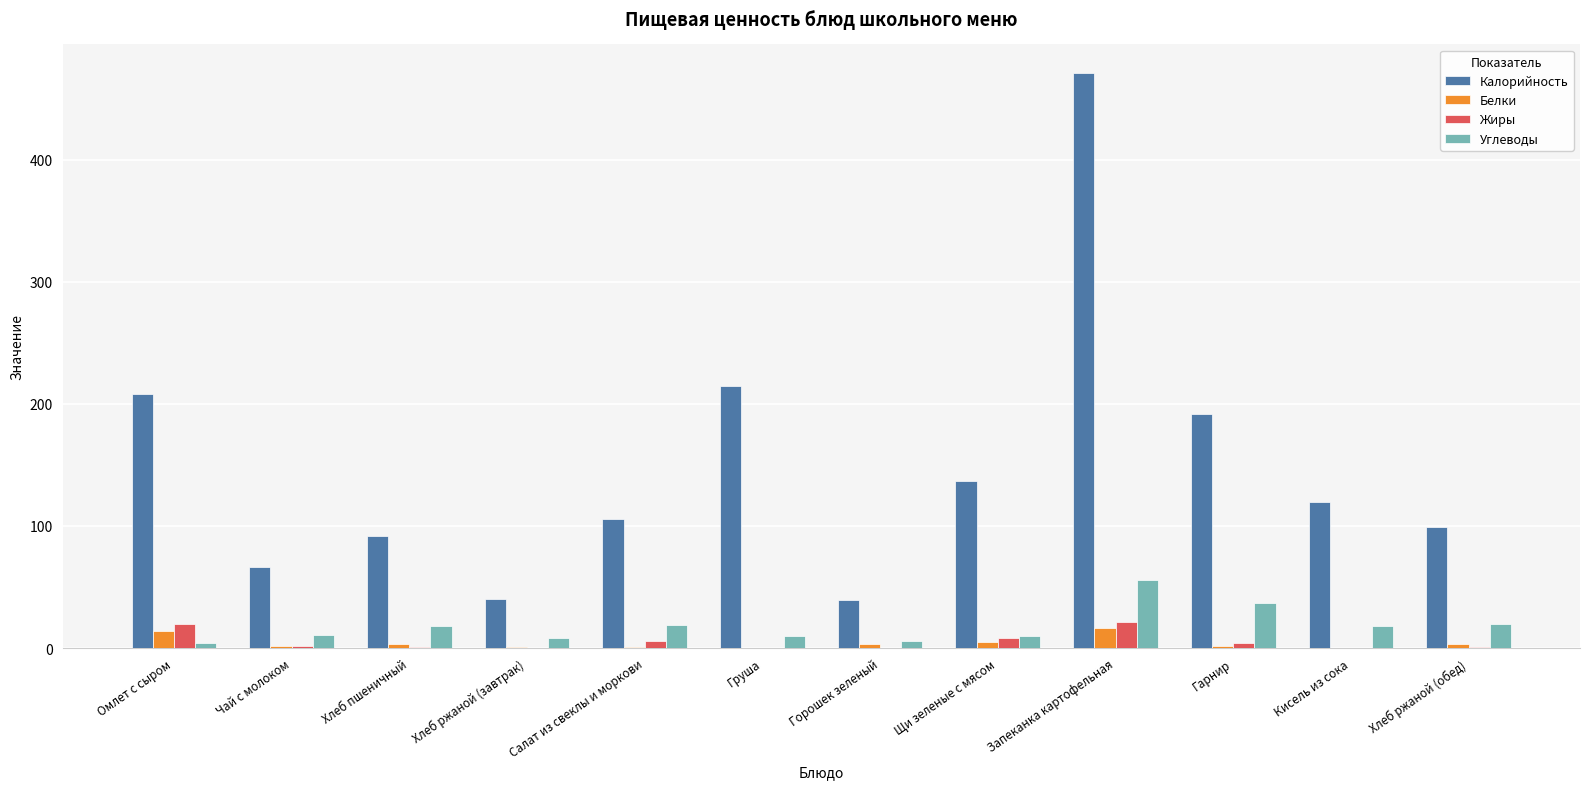

Between Груша and Запеканка картофельная, which series saw the biggest shift?

Калорийность